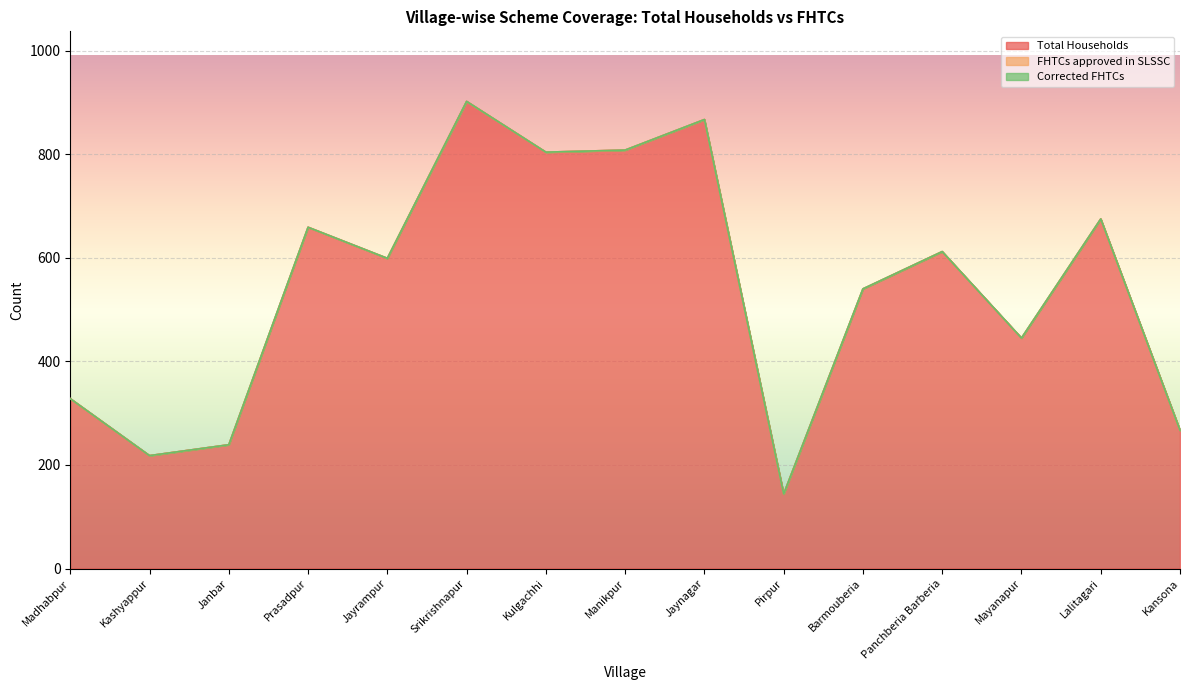

The value of Corrected FHTCs at Kansona is 0. True or false?

True